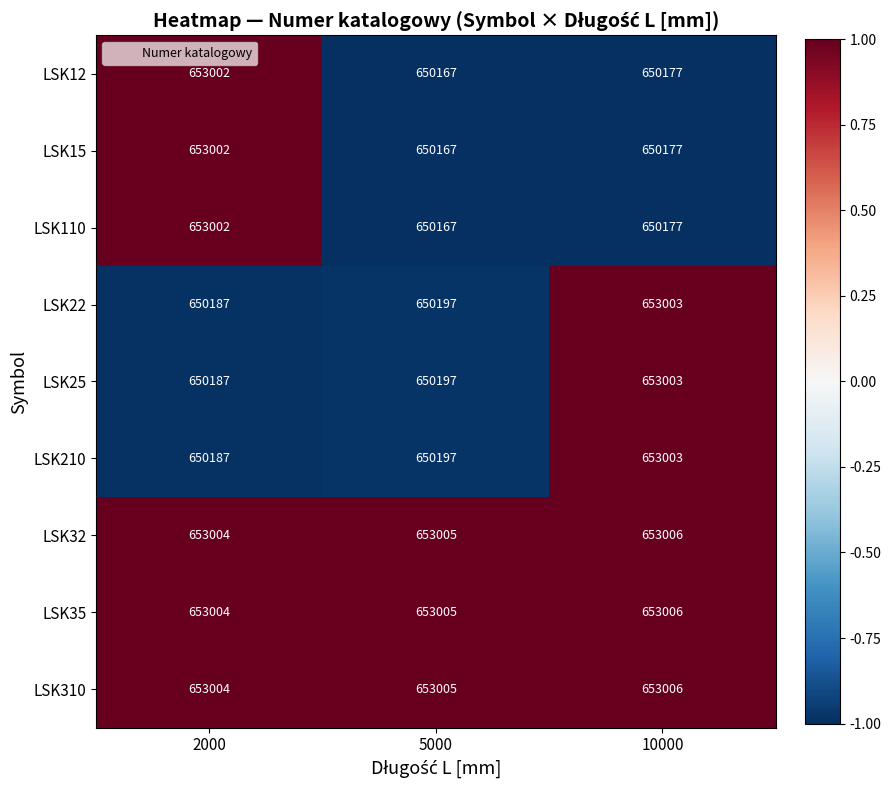

Is the value of LSK22 at 10000 greater than the value of LSK12 at 2000?

Yes